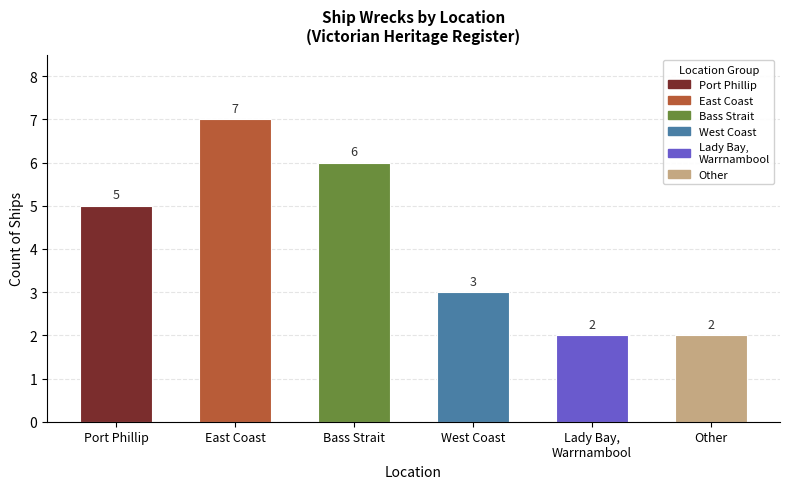

Reading left to right, list all the values displayed in this chart.

5	7	6	3	2	2